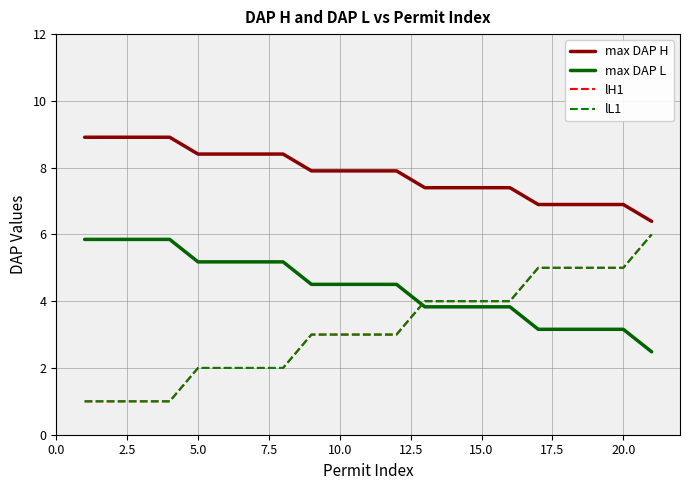

Is this an area chart (filled region under the line)?

No